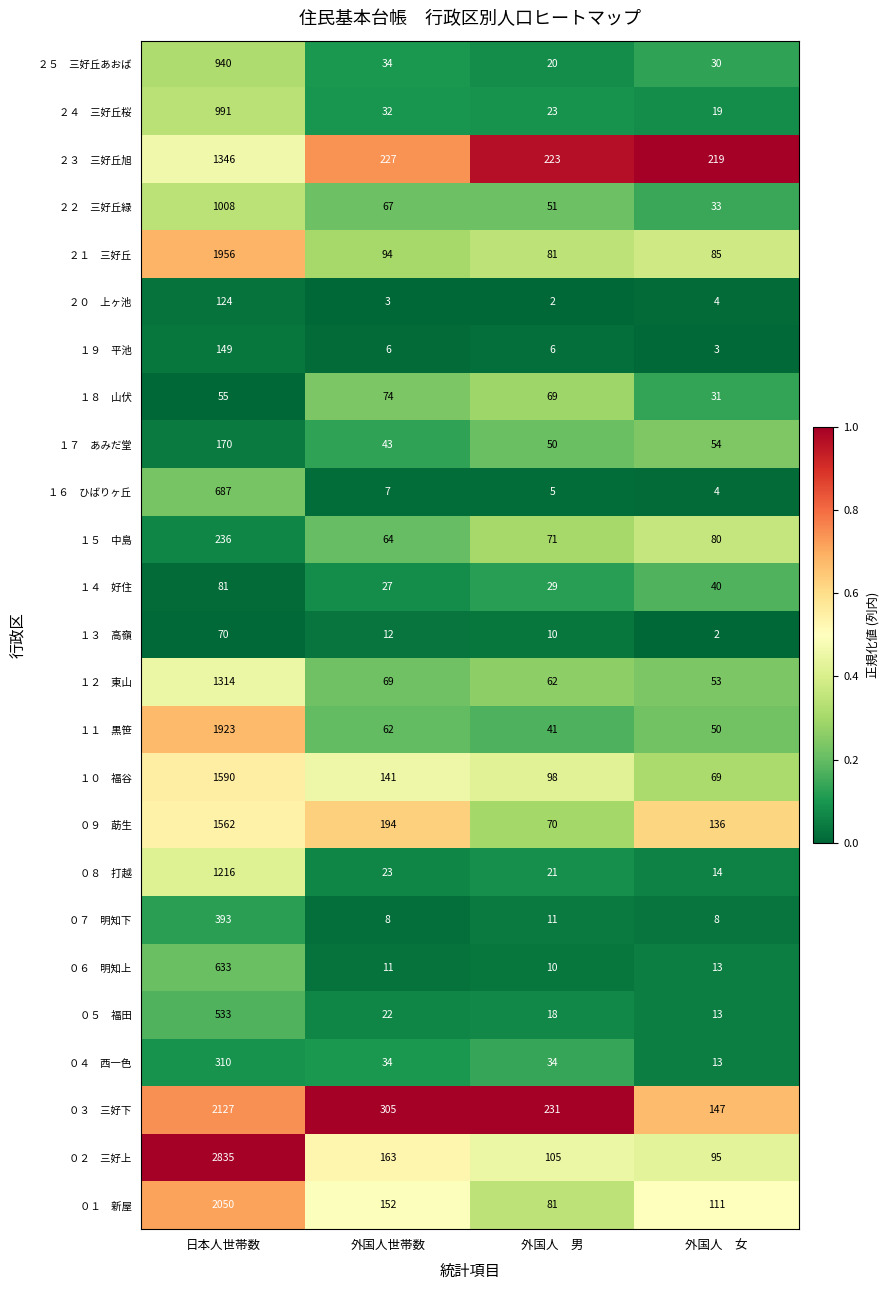

At which category is the sum across all series the highest?

日本人世帯数